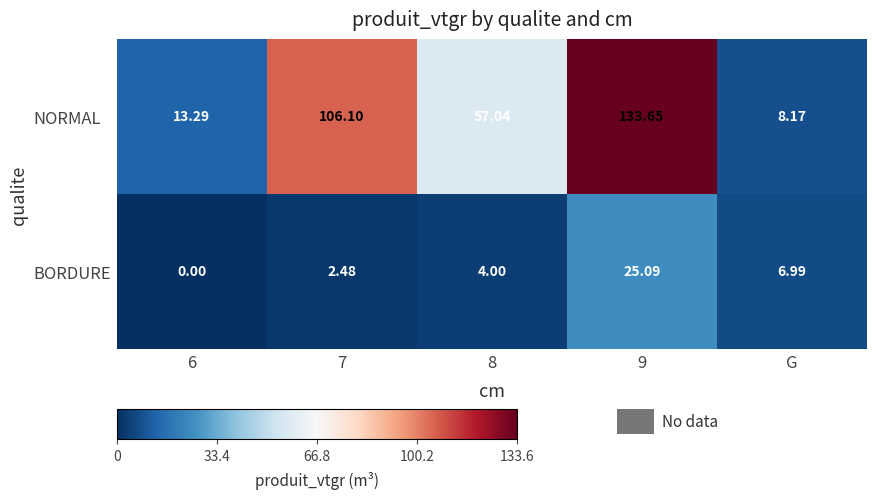

At 9, list the series in order from largest to smallest.

NORMAL, BORDURE